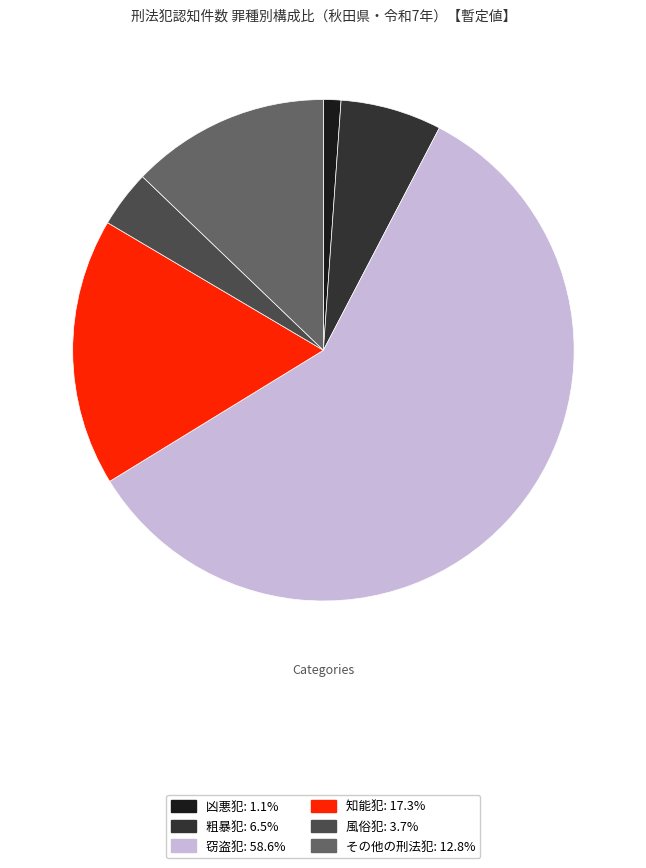

Which slice is the largest?

窃盗犯